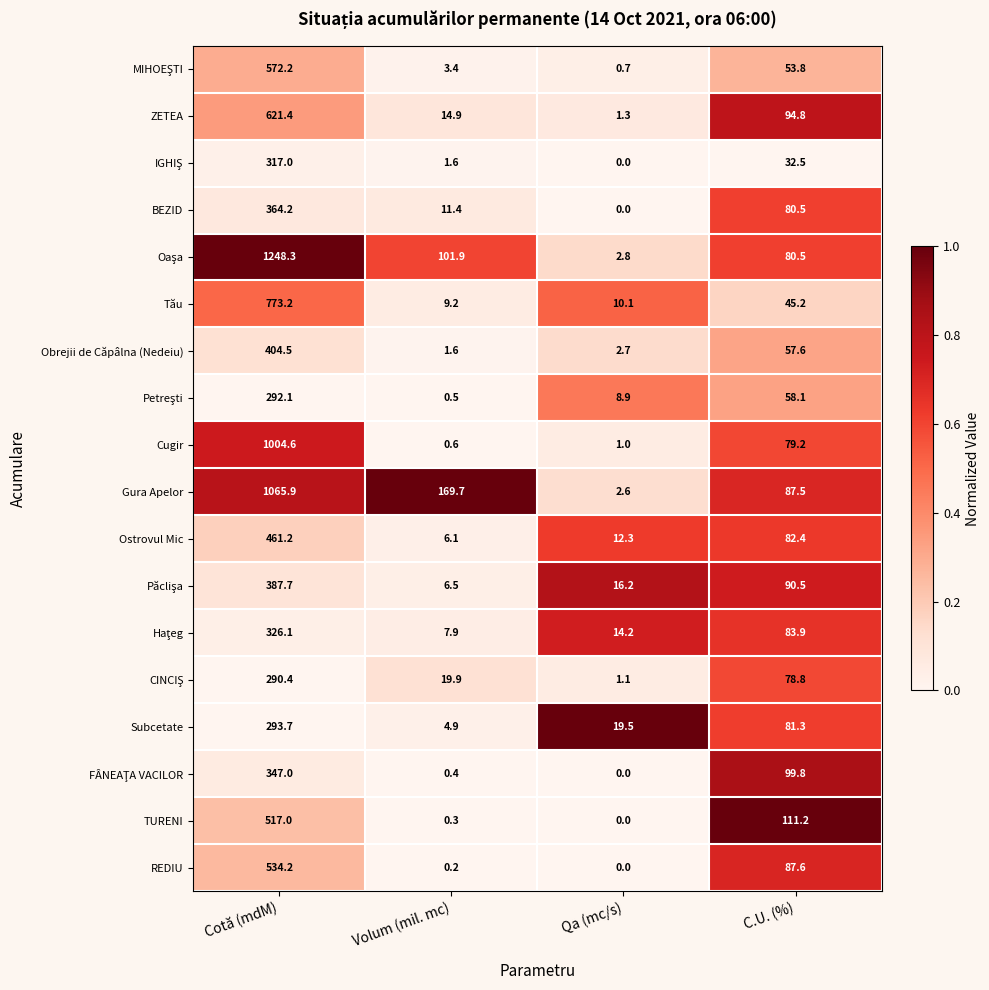

What is the average value of the TURENI series?

157.1